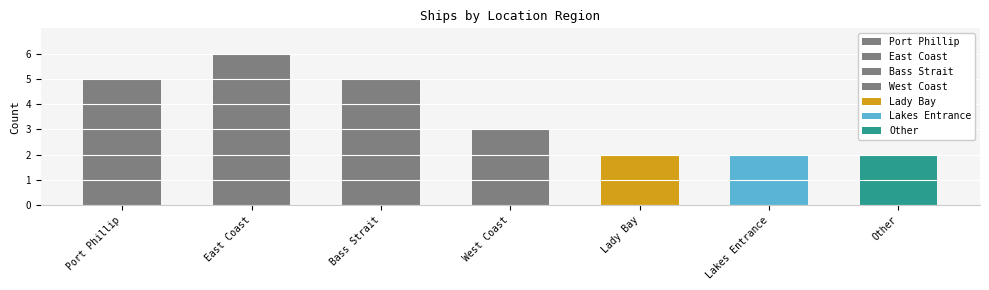

Does the chart contain any negative values?

No